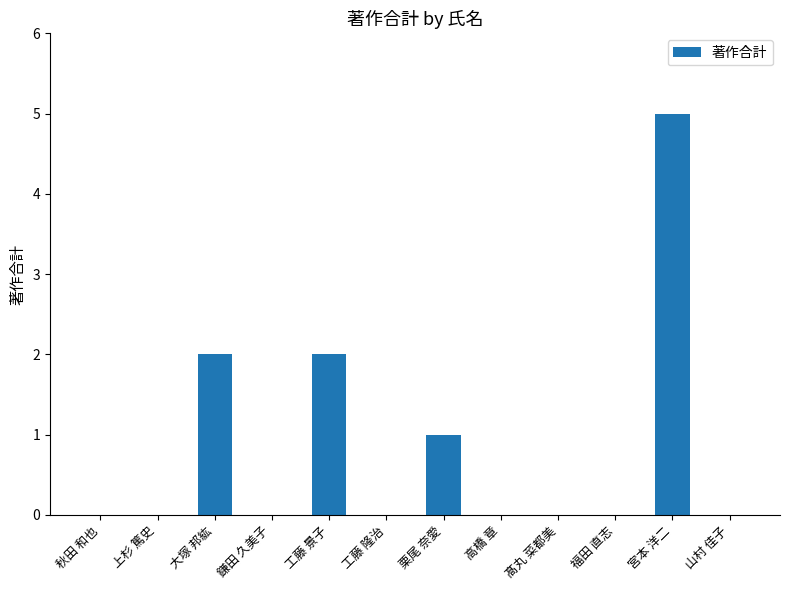

Reading left to right, extract all data points from this chart.

0	0	2	0	2	0	1	0	0	0	5	0